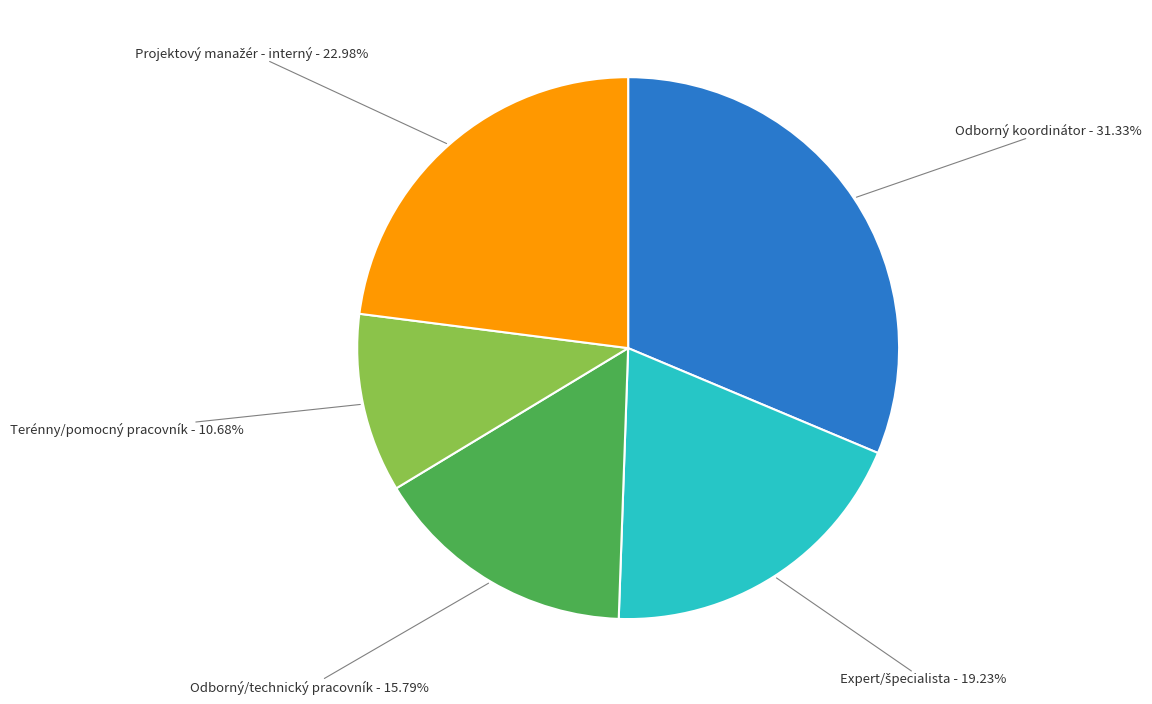

Combined, do Terénny/pomocný pracovník and Odborný/technický pracovník account for over 50%?

No